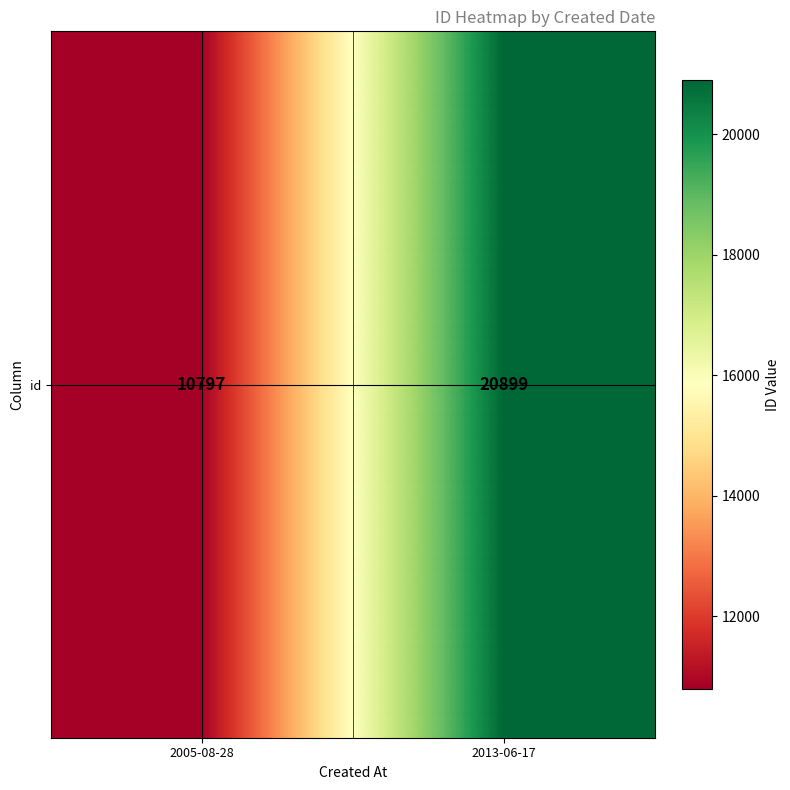

How many values are between 10797 and 20899?

2